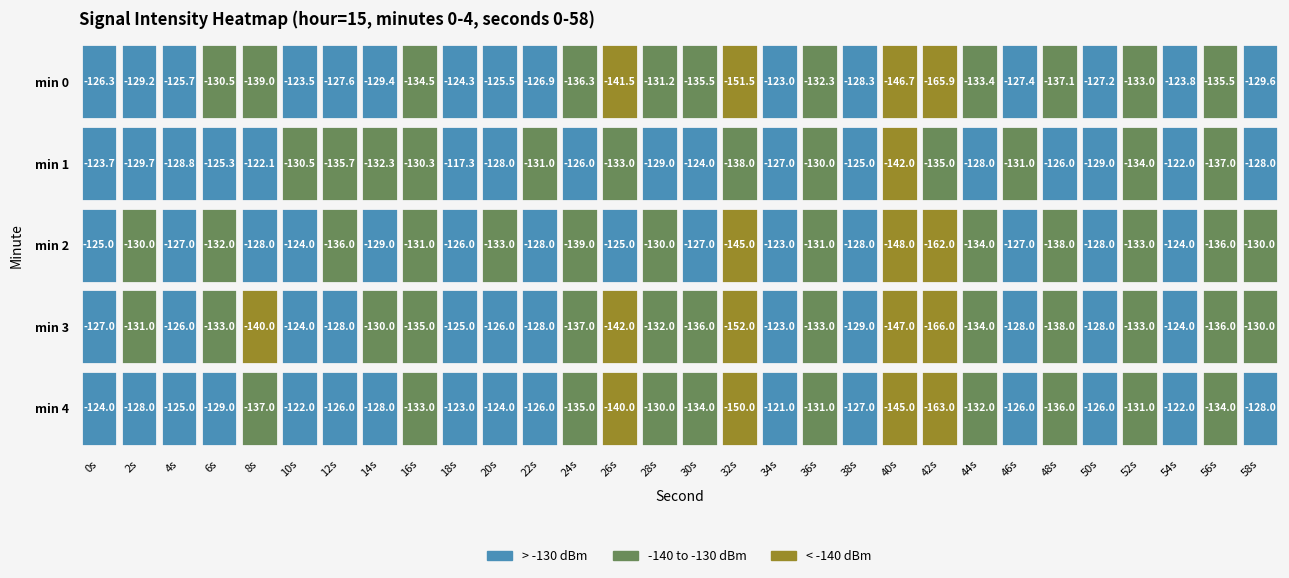

Is the value of 2 at 9 greater than the value of 1 at 25?

Yes